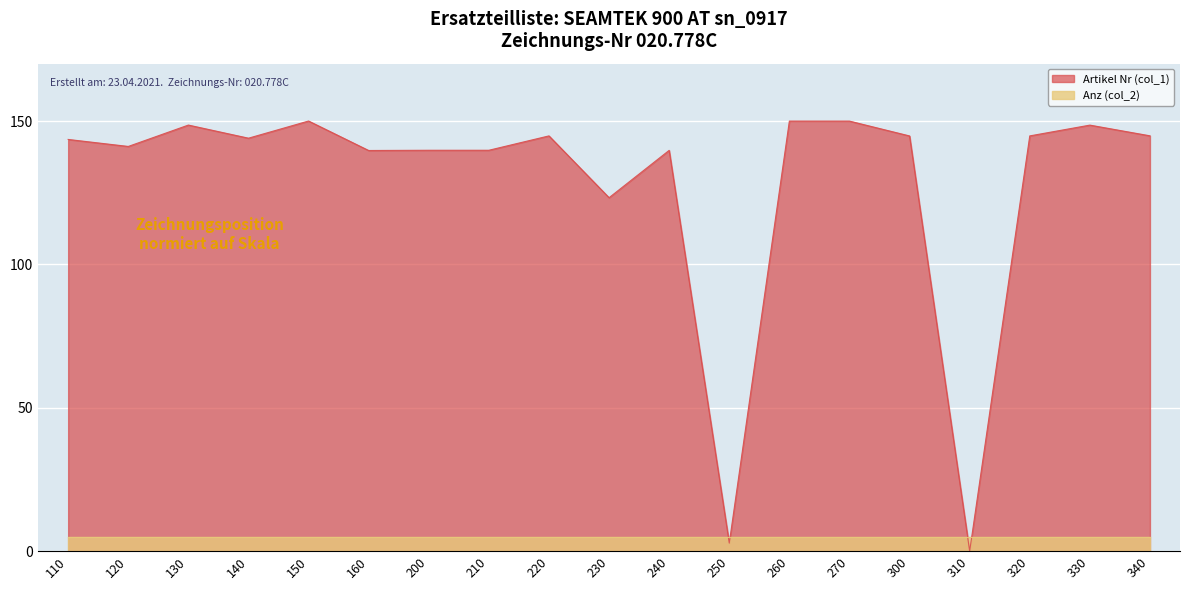

What is the difference between the values at 110 and 260?

6.4